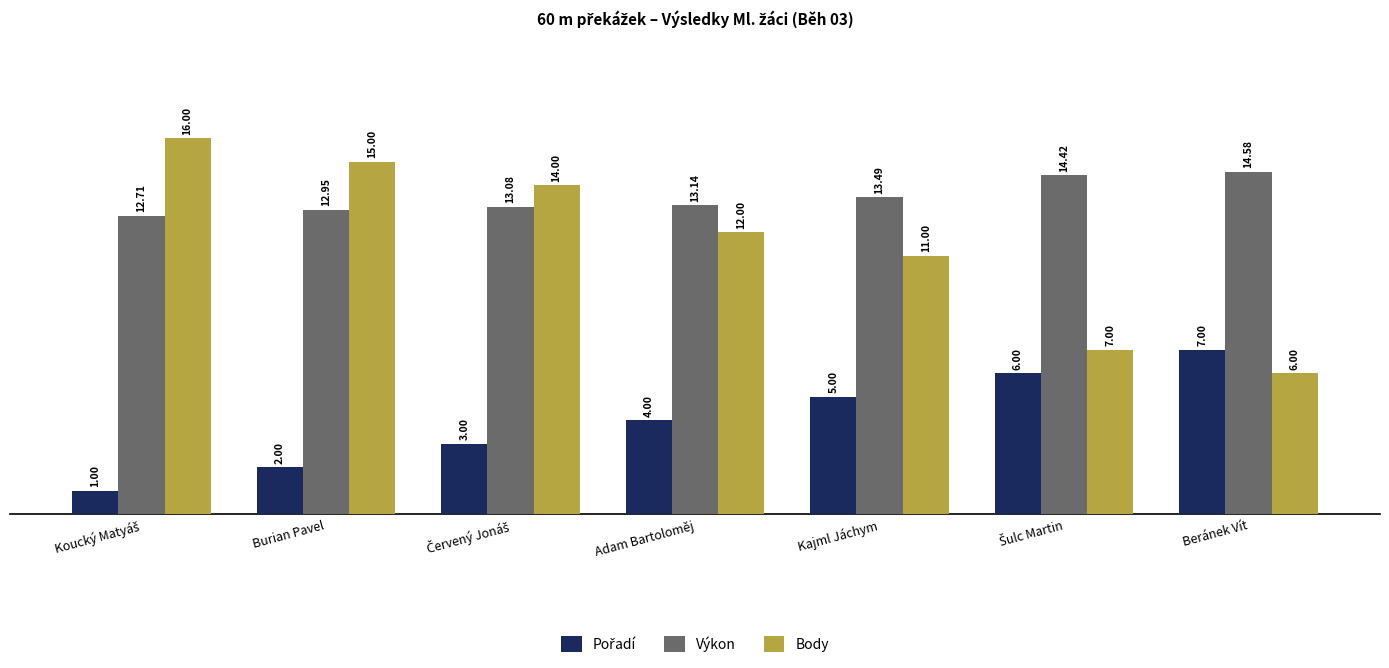

Which series has the largest total across all categories?

Výkon